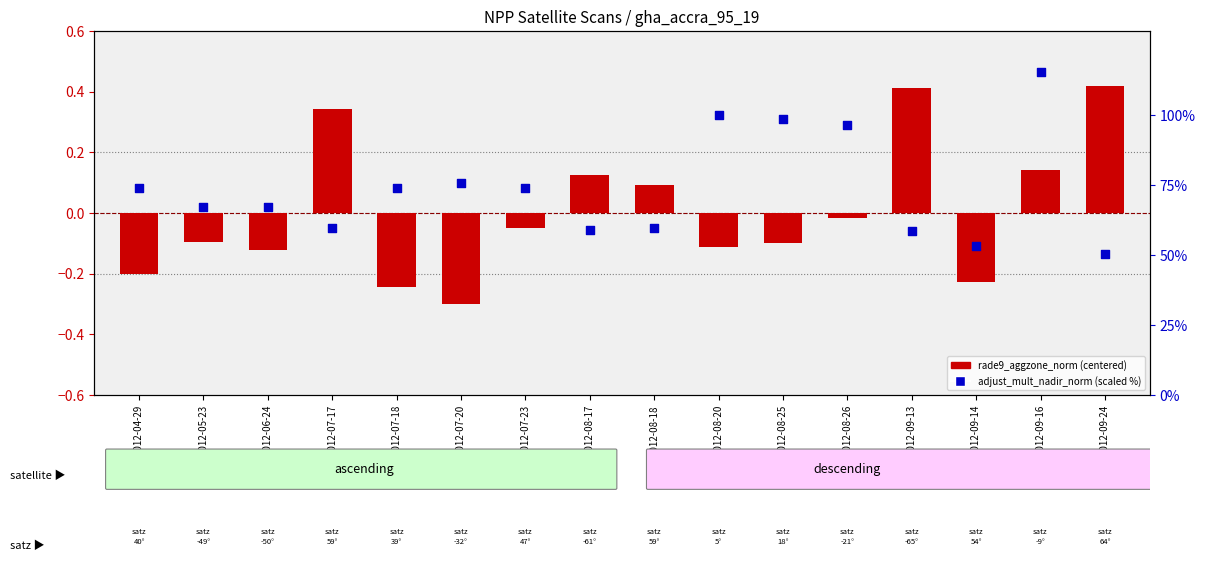

Which series has the largest Y range (max minus min)?

adjust_mult_nadir_norm (%)